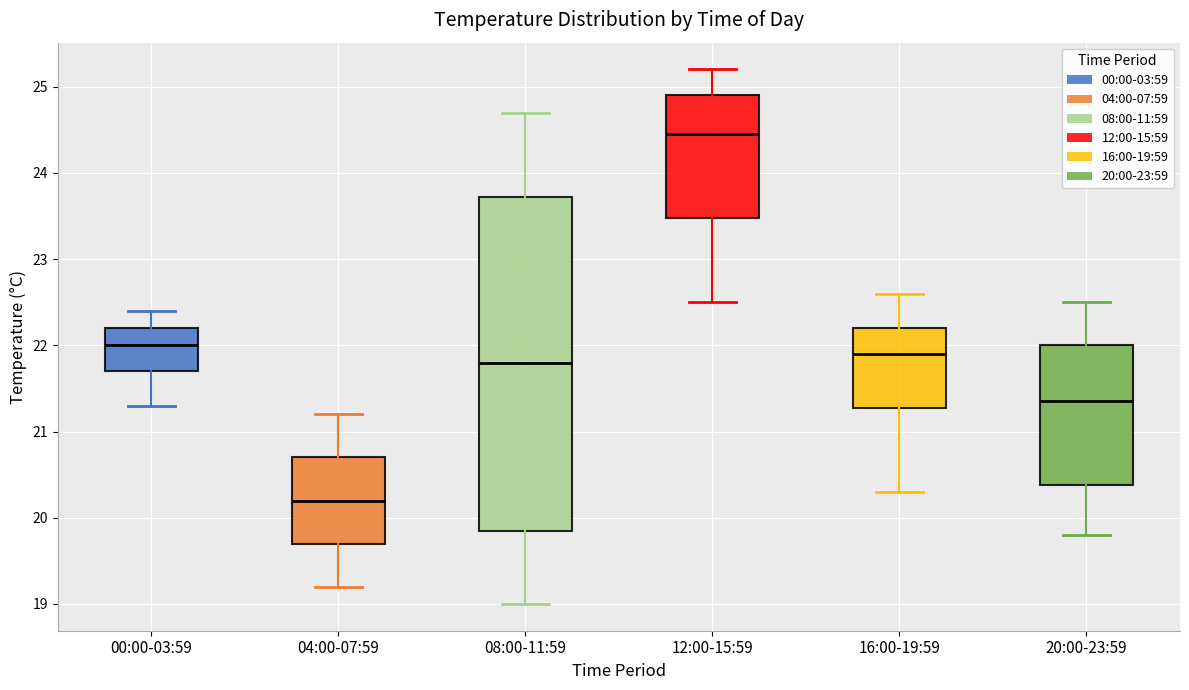

Which box is the tallest, from its lower edge to its upper edge?

08:00-11:59